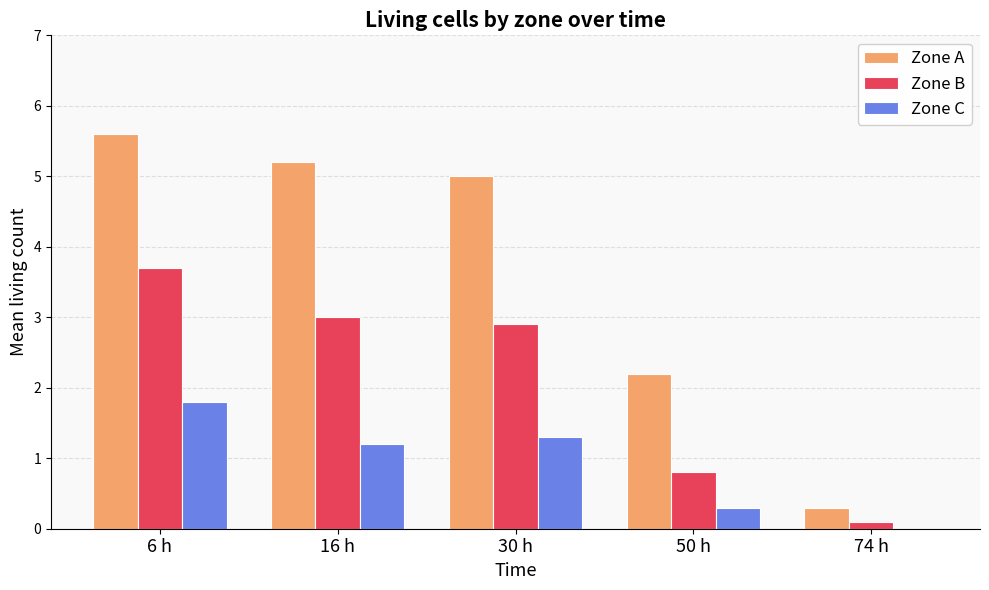

What is the sum of the Zone A values at 74 h and 30 h?

5.3